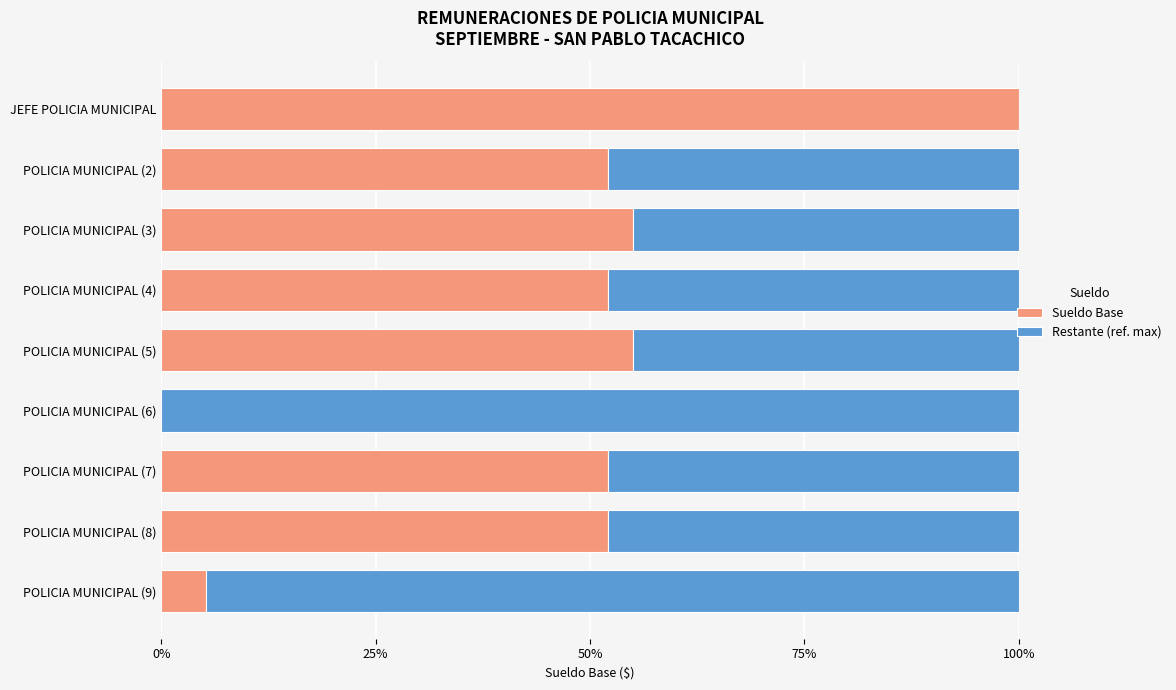

What is the total value across all series at POLICIA MUNICIPAL (2)?

100.0